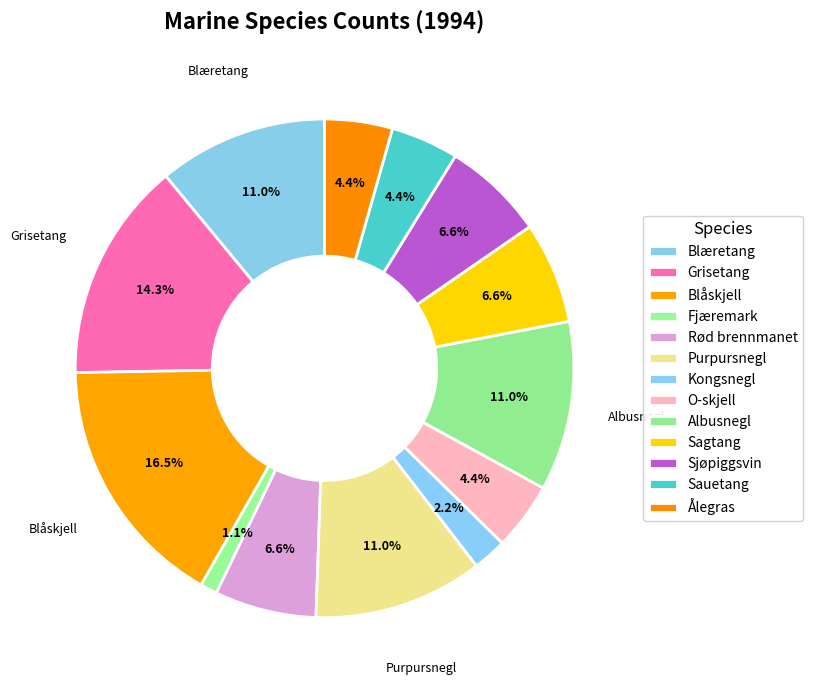

What percentage is NOT represented by Fjæremark?

98.9%